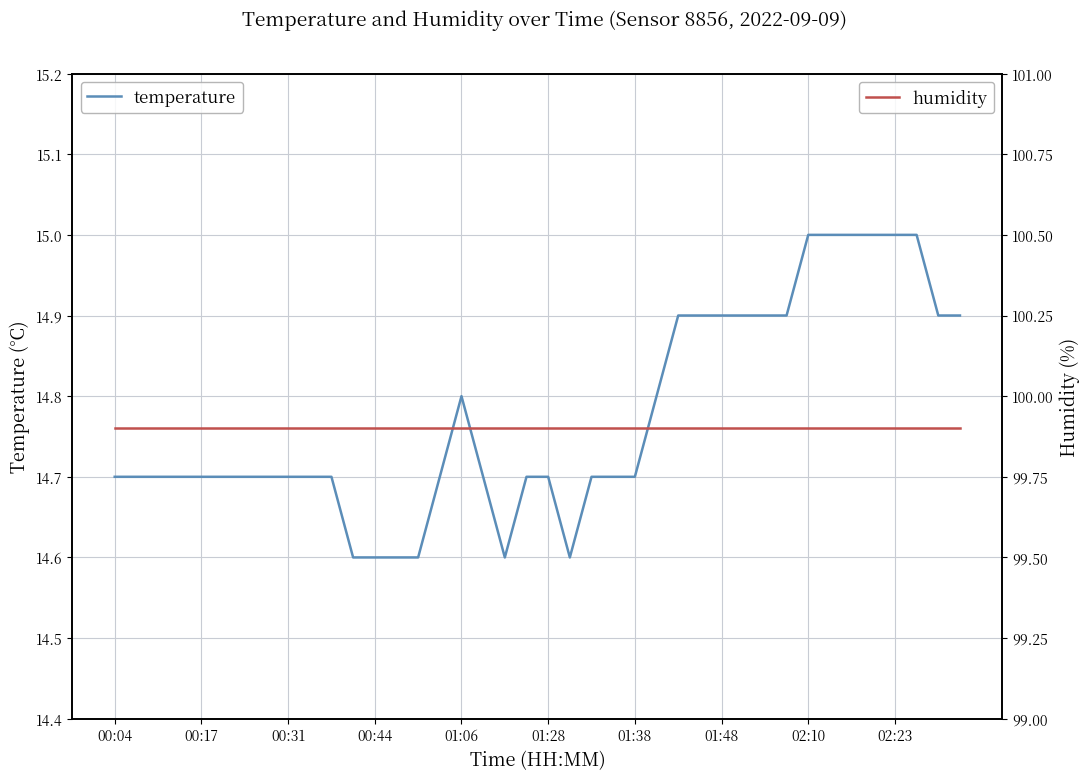

What is the greatest value displayed?

99.9